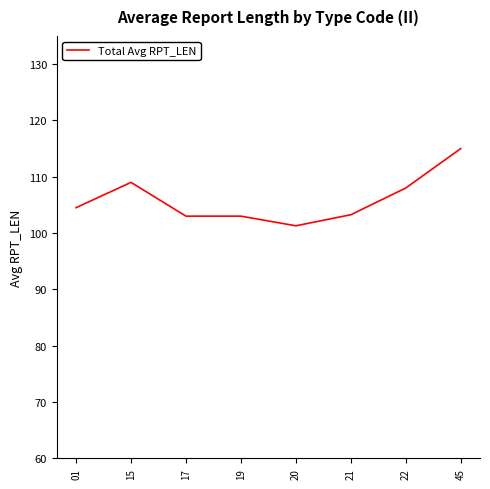

What is the minimum value shown in the chart?

101.3